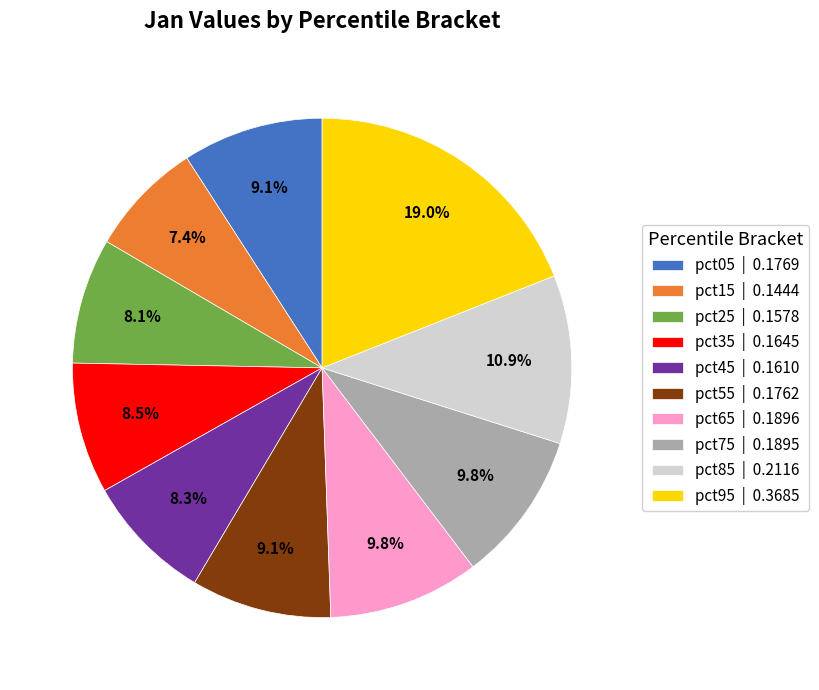

Combined, what portion of the pie is pct45 and pct15?

15.7%